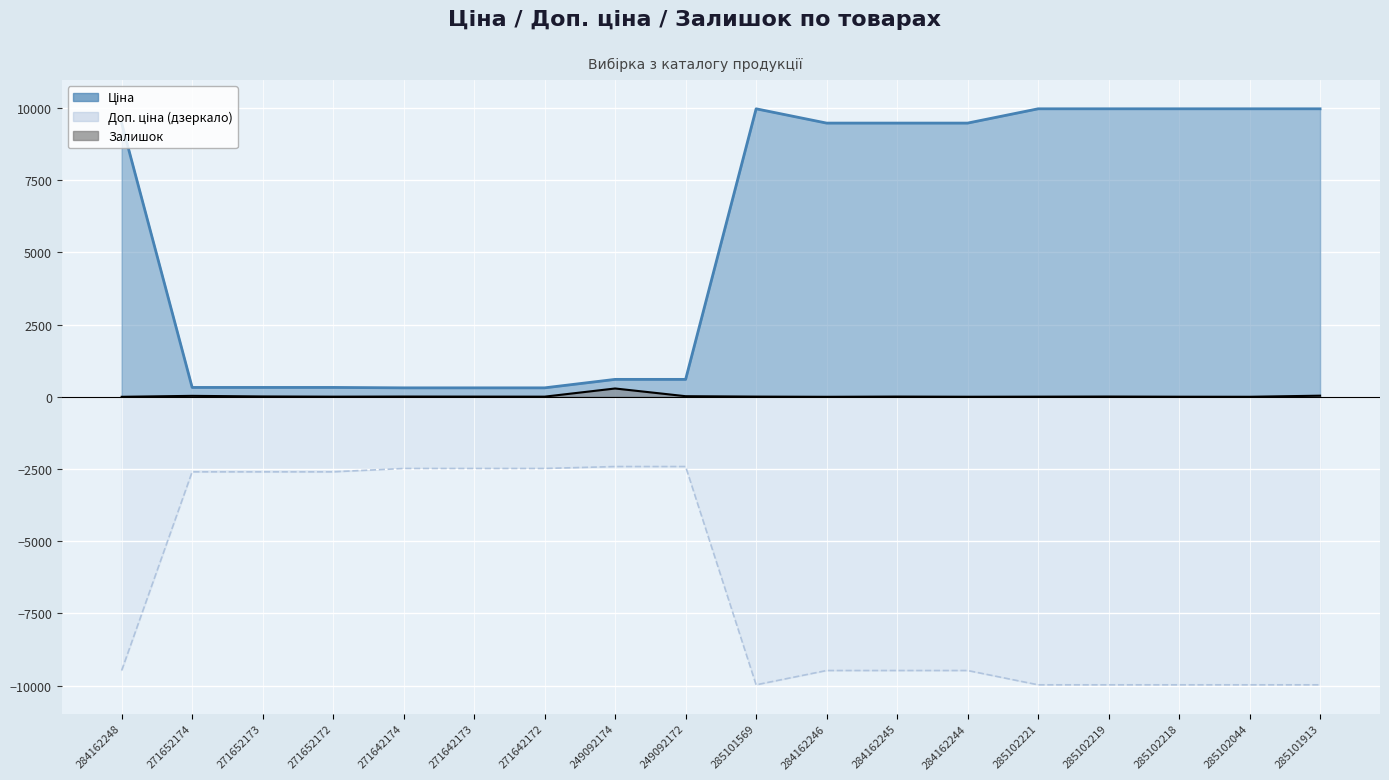

What position from the left is 271642173?

6